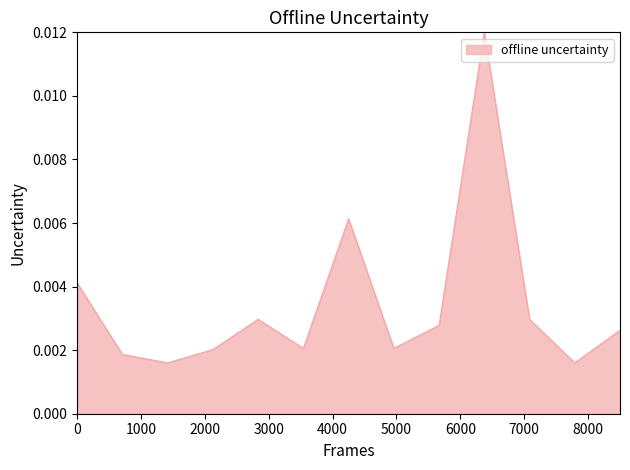

True or false: the data has more than 2 interior local peaks.

True